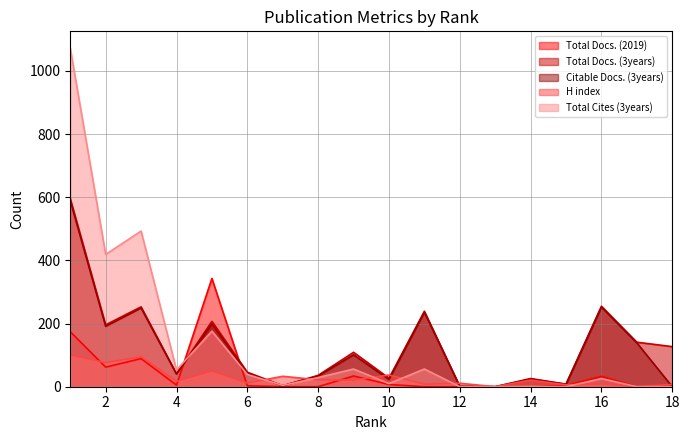

How many lines are shown in the chart?

5